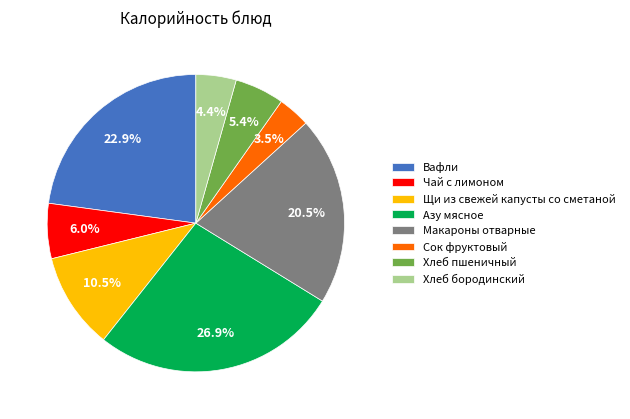

To the nearest percent, what is the difference between the largest and smallest slice percentages?

23%